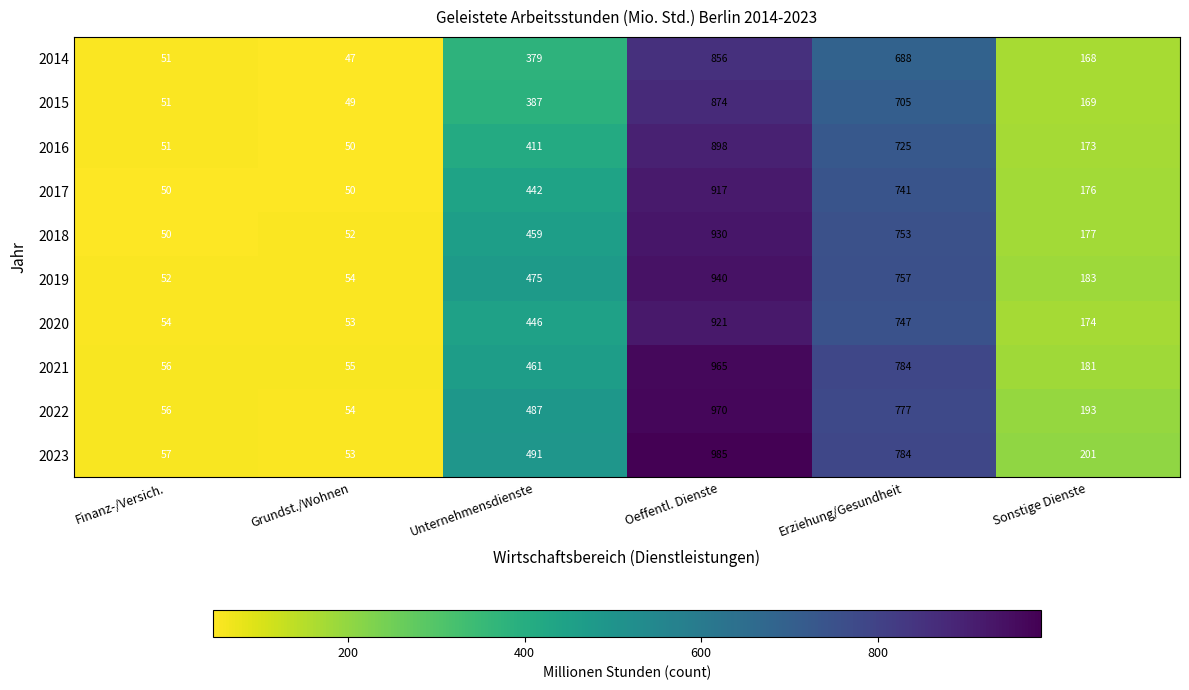

Between Finanz-/Versich. and Oeffentl. Dienste, which series saw the biggest shift?

2023